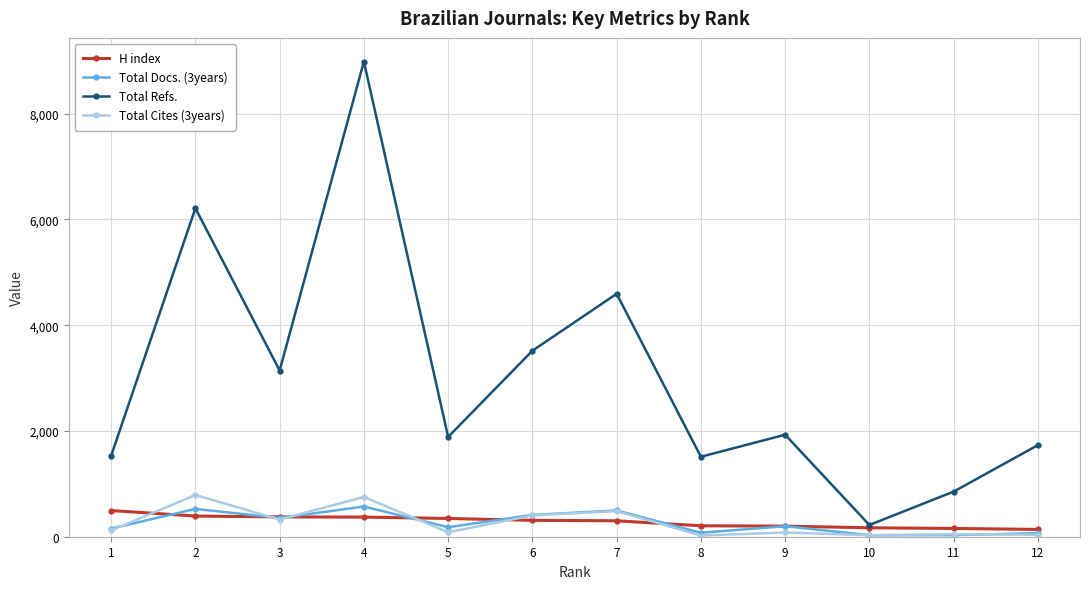

True or false: H index has a value of 169 at 10.

True